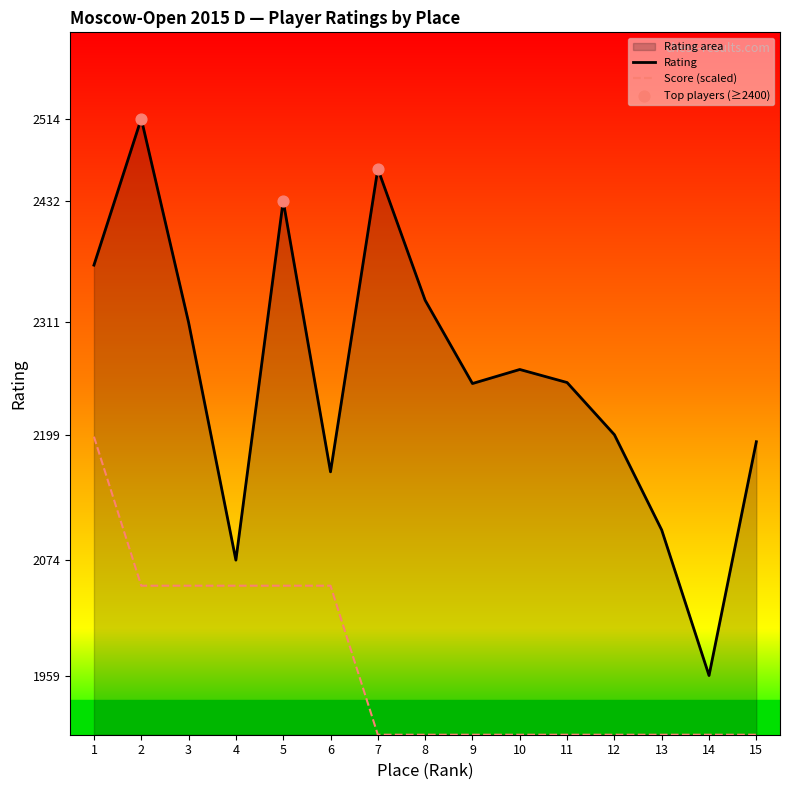

What is the change in value from 7 to 14?

-505